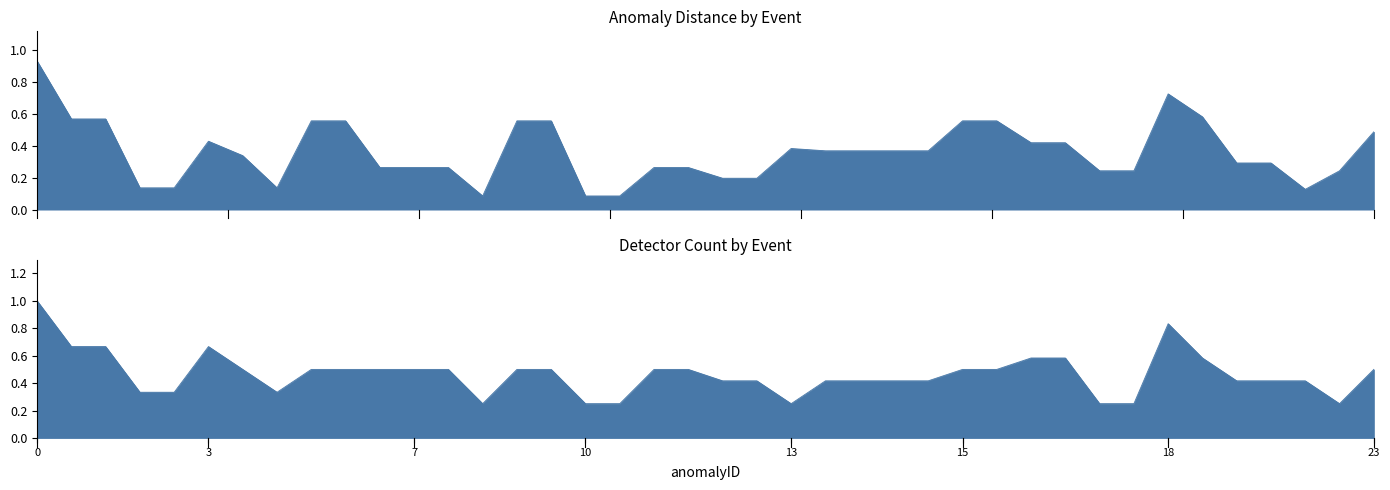

At which label is distance closest to 0?

8